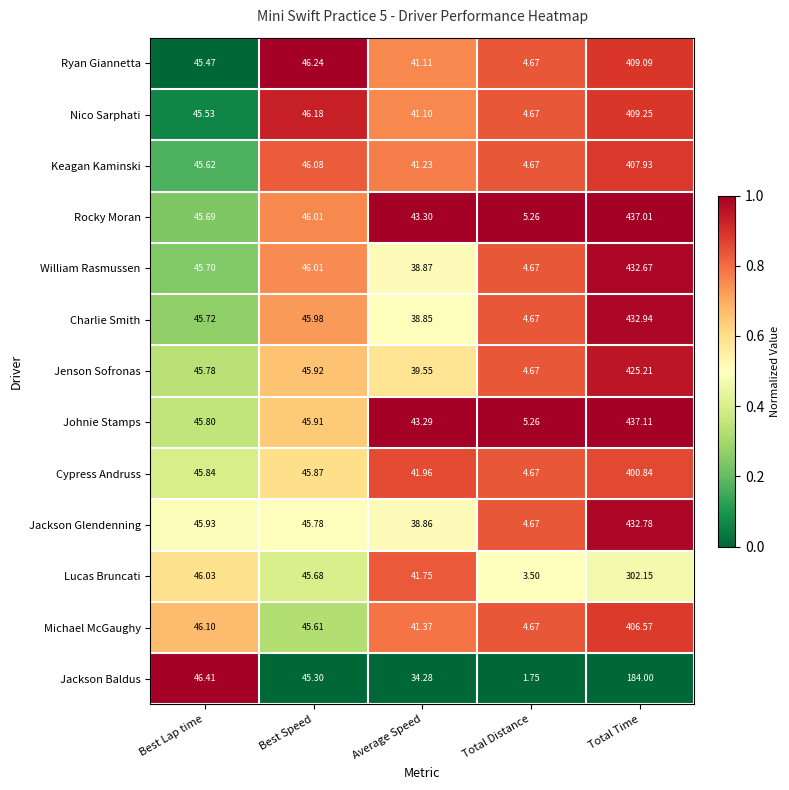

Where does the Johnie Stamps series first go above 45?

Best Lap time